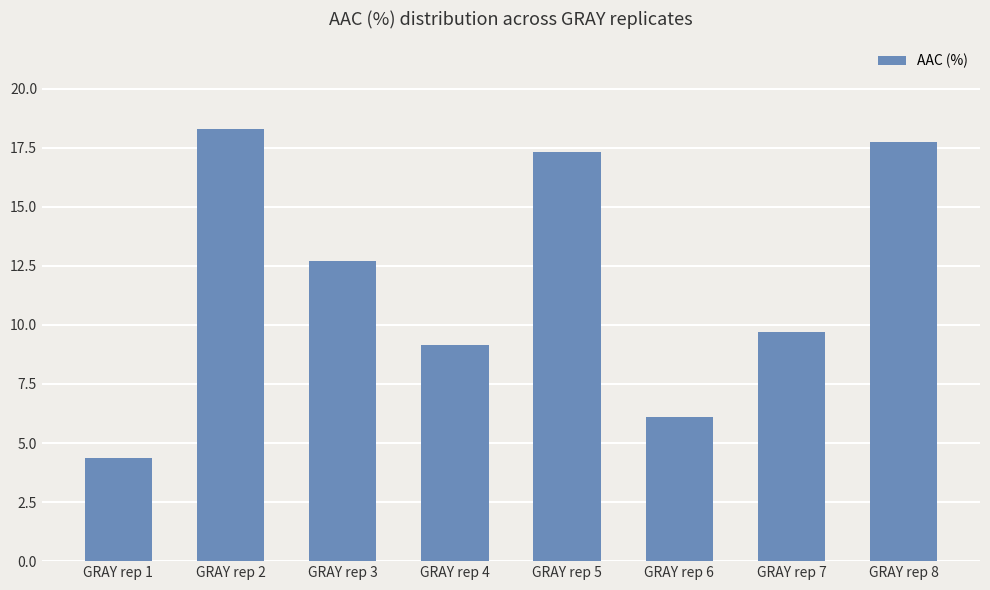

Reading left to right, extract all data points from this chart.

GRAY rep 1=4.4	GRAY rep 2=18.3	GRAY rep 3=12.7	GRAY rep 4=9.2	GRAY rep 5=17.3	GRAY rep 6=6.1	GRAY rep 7=9.7	GRAY rep 8=17.7